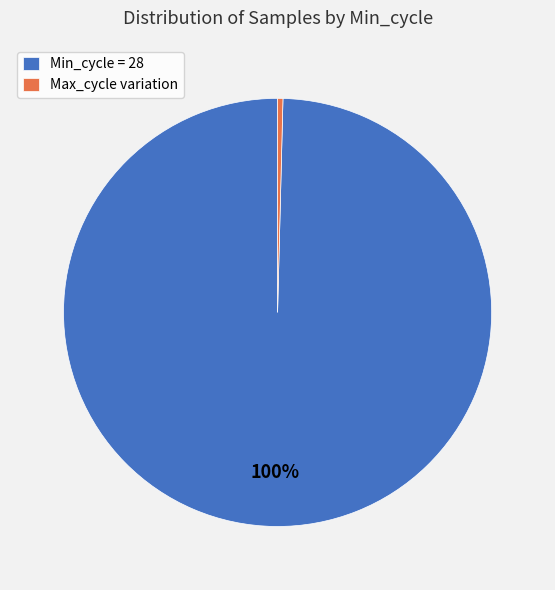

Does any single category account for the majority?

Yes